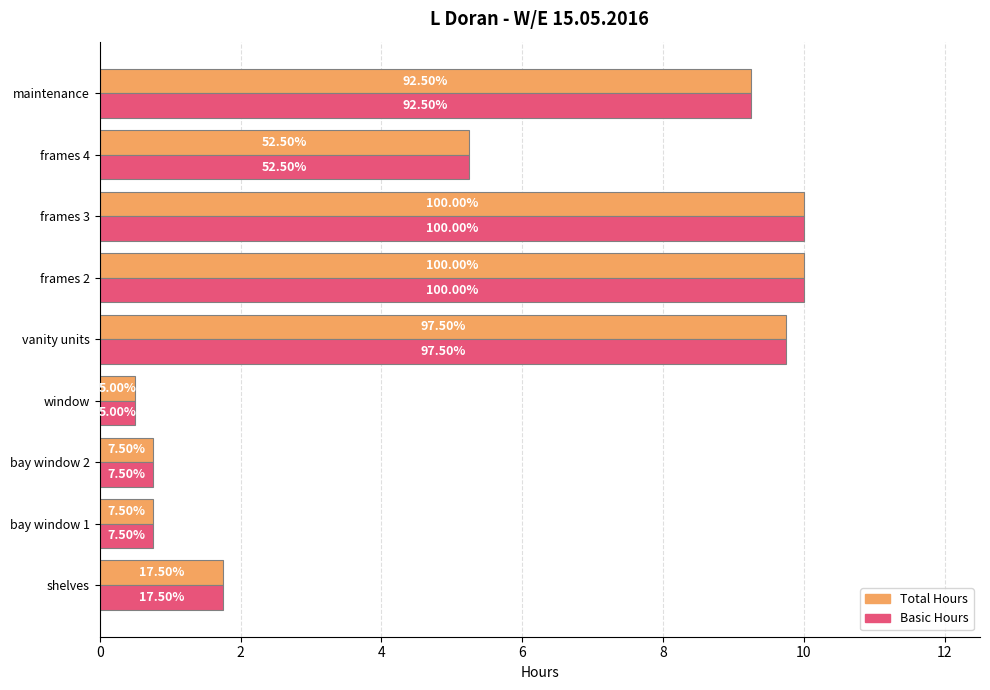

Is it true that Total equals 0.3 at window?

False